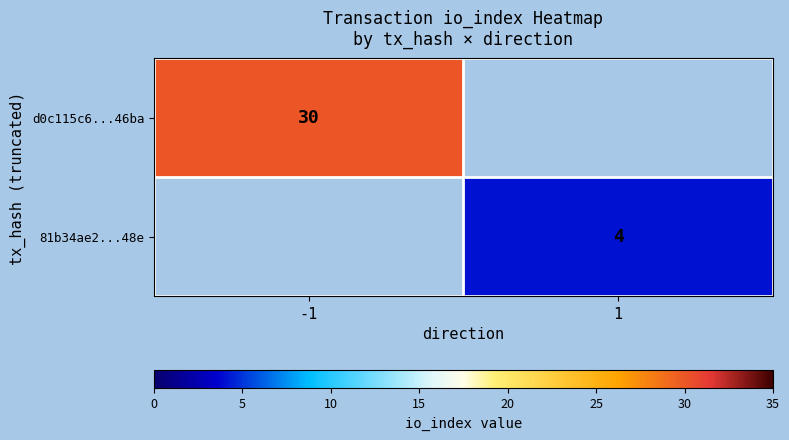

How many categories are shown in the chart?

2